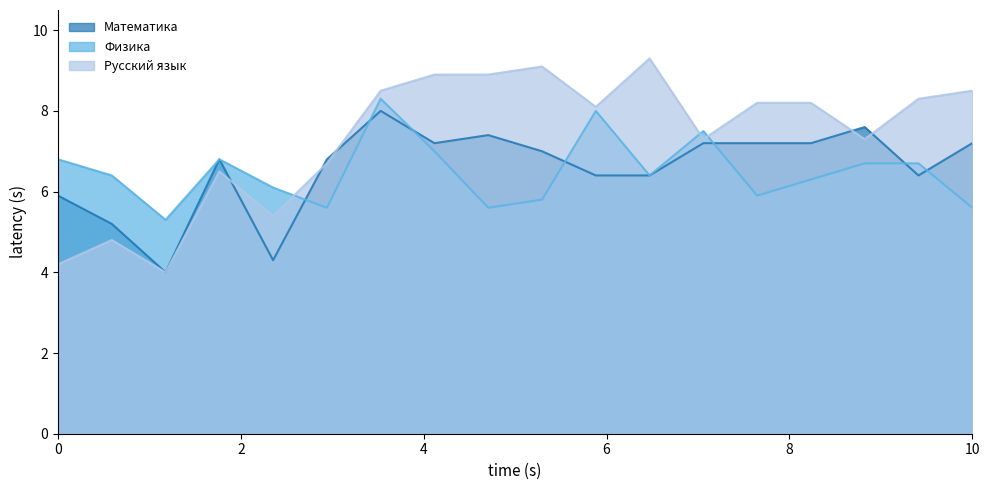

What is the maximum value for Физика?

8.3